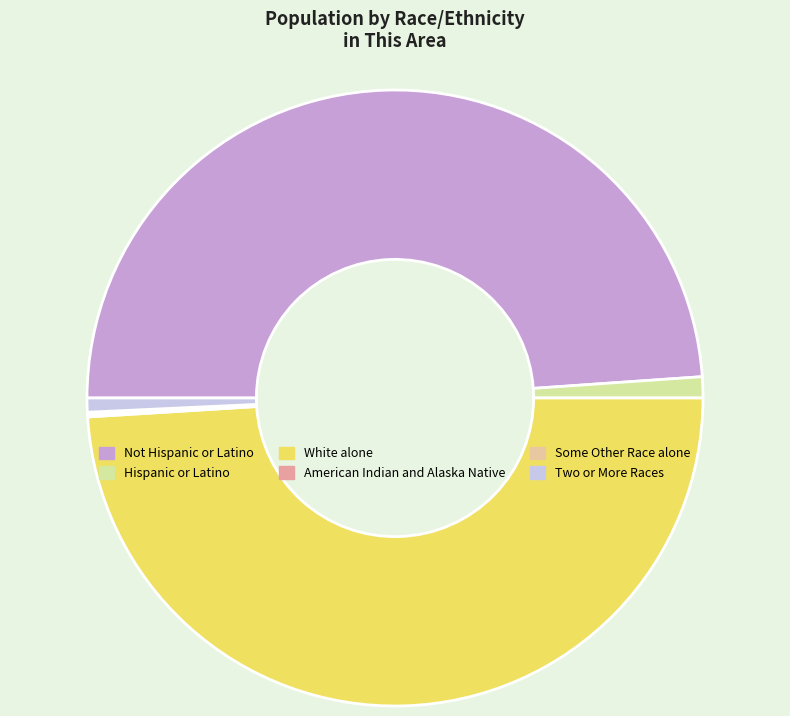

Is there any slice that represents more than half of the pie?

No